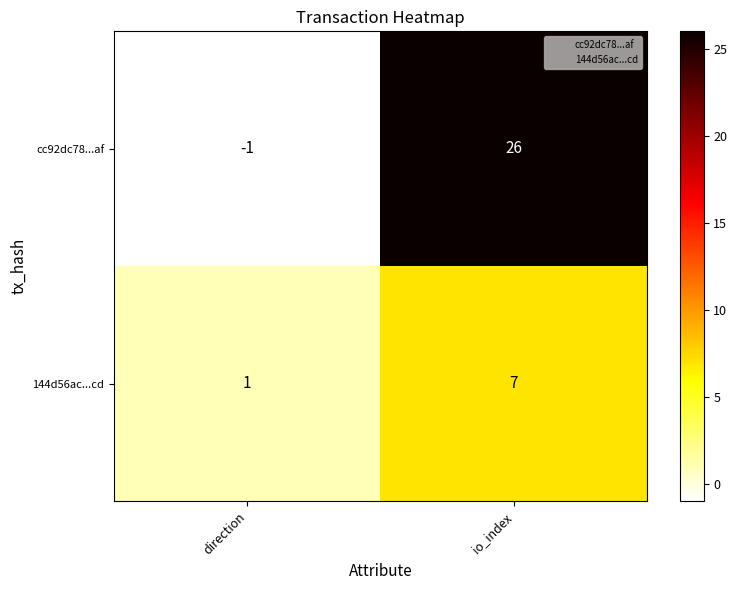

Which series changed the most between direction and io_index?

cc92dc78...af